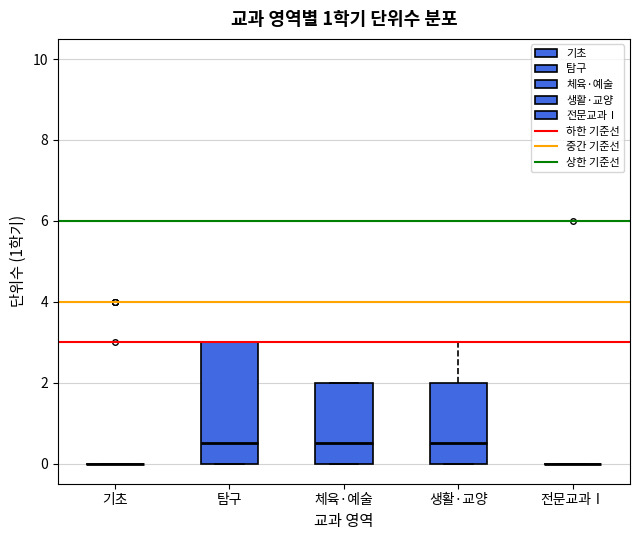

Reading left to right, transcribe this box plot: for each box, give where its median line is, the range the box spans, and where its two whiskers end, as read against the y-axis. The values are not printed on the chart, so give them approximately, as read against the axis.

기초: box collapsed to a line at 0.0, whiskers 0.0 to 0.0
탐구: median 0.6, box 0.0 to 3.0, whiskers 0.0 to 3.0
체육·예술: median 0.6, box 0.0 to 2.0, whiskers 0.0 to 2.0
생활·교양: median 0.6, box 0.0 to 2.0, whiskers 0.0 to 3.0
전문교과Ⅰ: box collapsed to a line at 0.0, whiskers 0.0 to 0.0